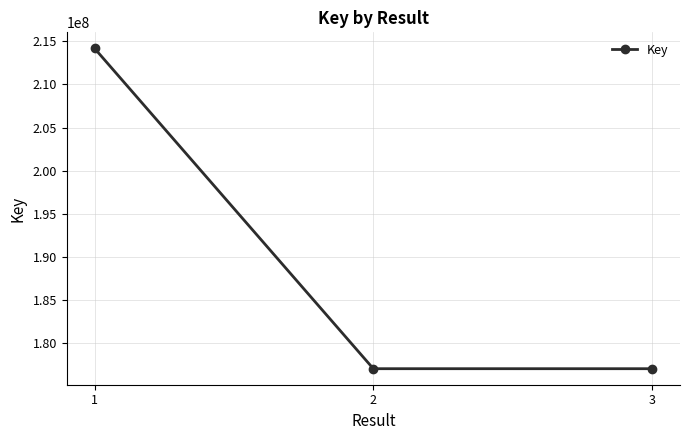

What is the sum of all values?

568296509